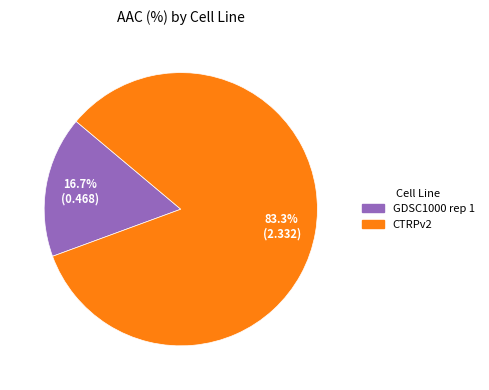

Is there a majority slice in this chart?

Yes